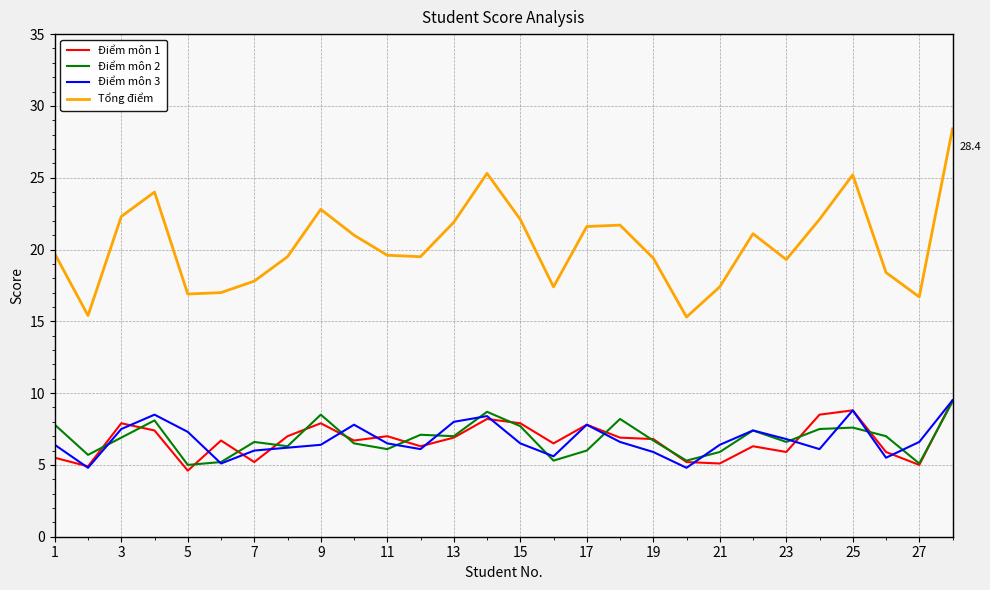

At how many categories does at least one series exceed 8?

28